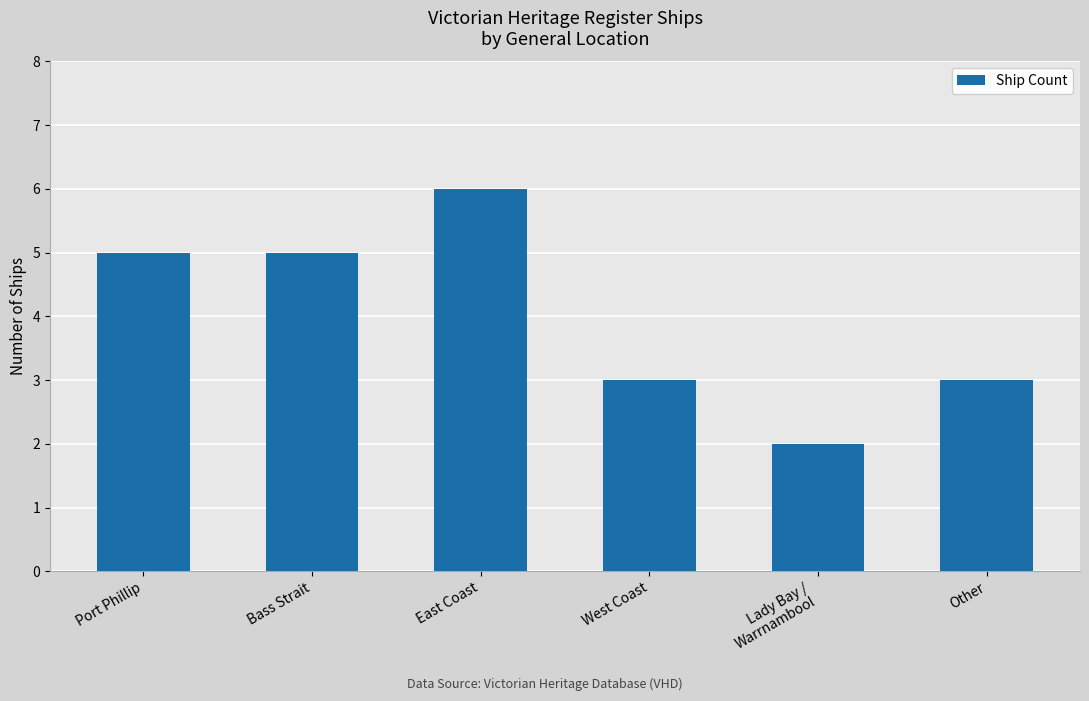

What is the change in value from Bass Strait to Lady Bay /
Warrnambool?

-3